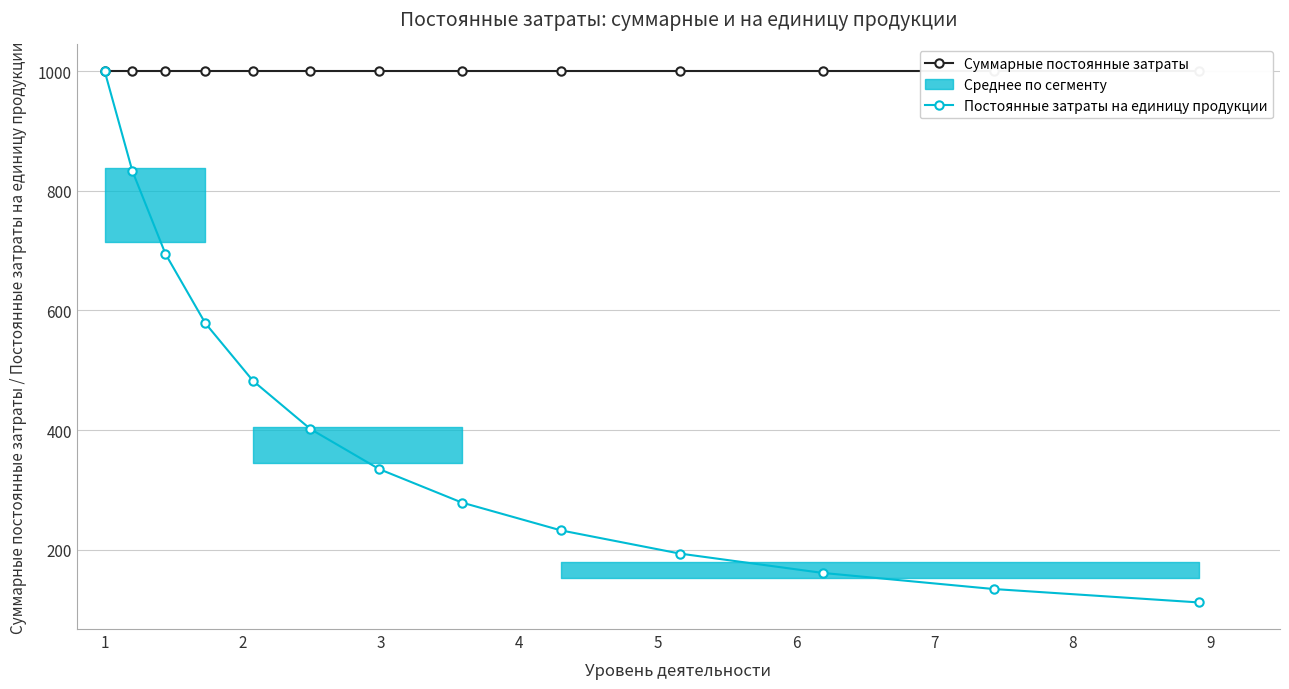

List the series in order of their peak value, lowest first.

Суммарные постоянные затраты, Постоянные затраты на единицу продукции